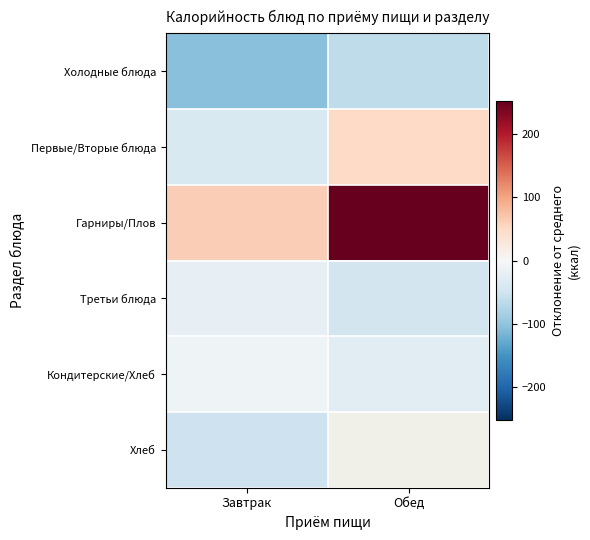

At Завтрак, list the series in order from largest to smallest.

Гарниры/Плов, Кондитерские/Хлеб, Третьи блюда, Первые/Вторые блюда, Хлеб, Холодные блюда